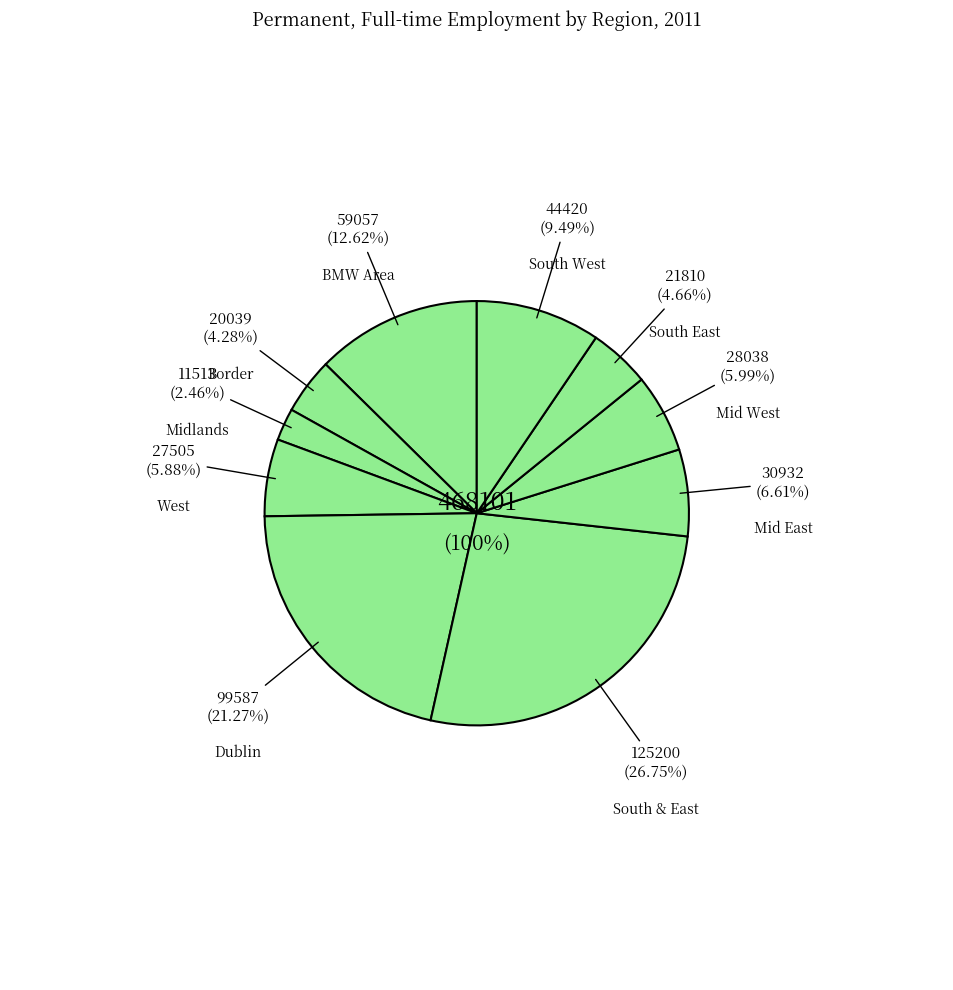

Does Mid West represent more than half of the total?

No